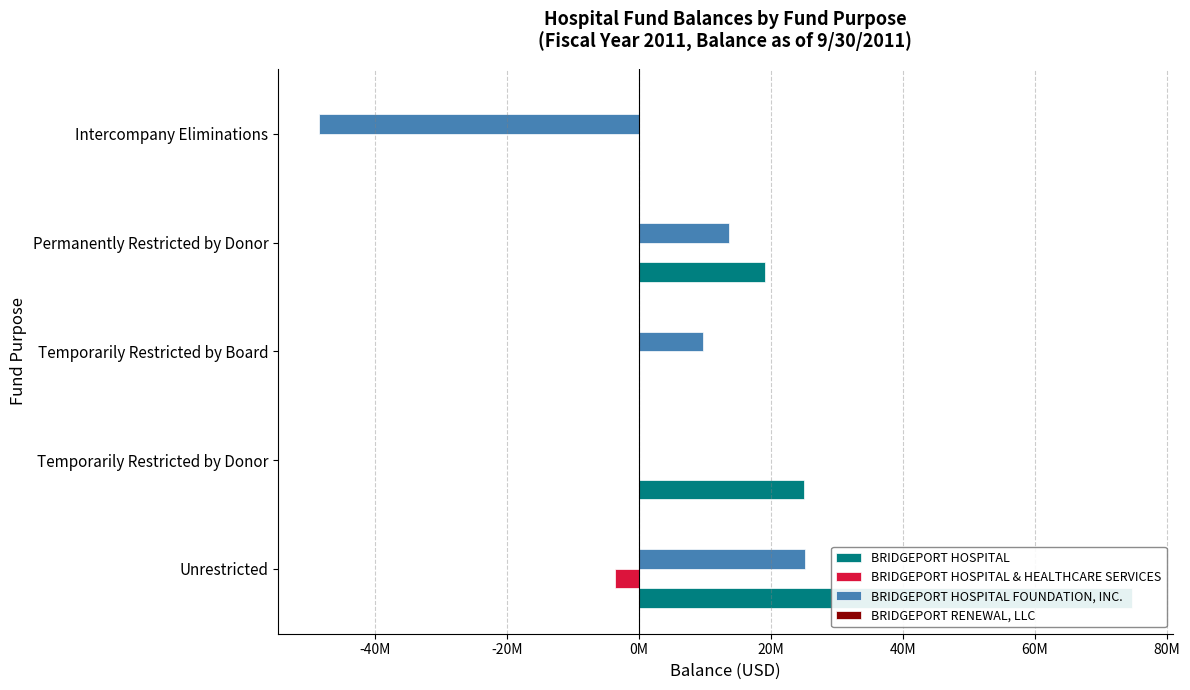

Which series has the largest range (max minus min)?

BRIDGEPORT HOSPITAL